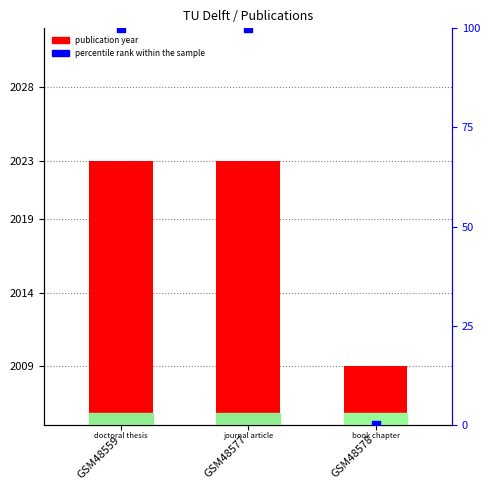

What is the change in value from GSM48559 to GSM48578?

-14